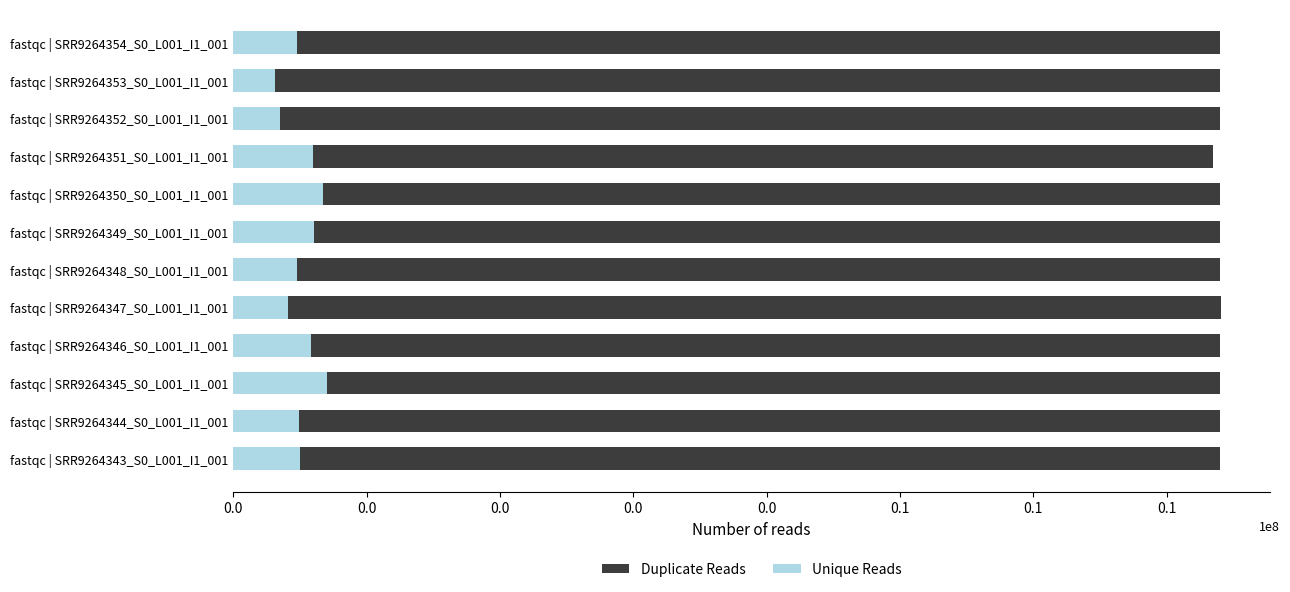

Does the chart contain stacked bars?

No